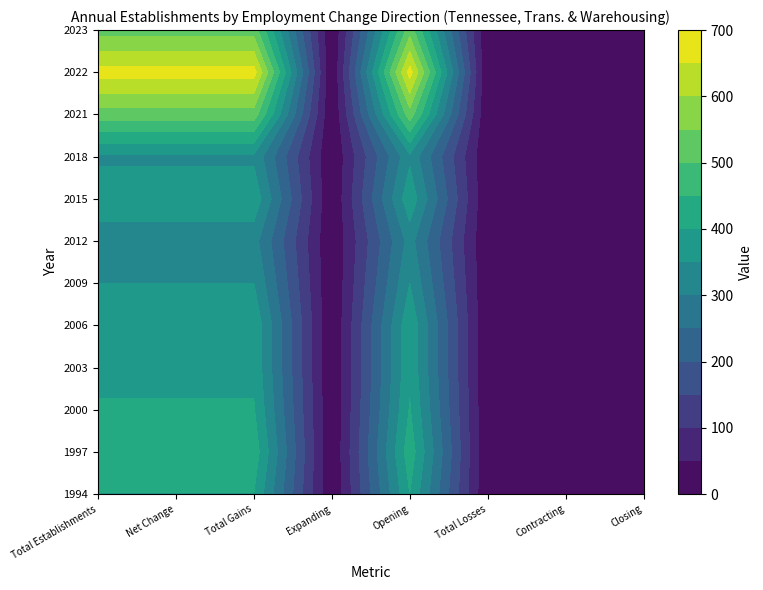

True or false: 2000 has a value of 404 at 4.

True